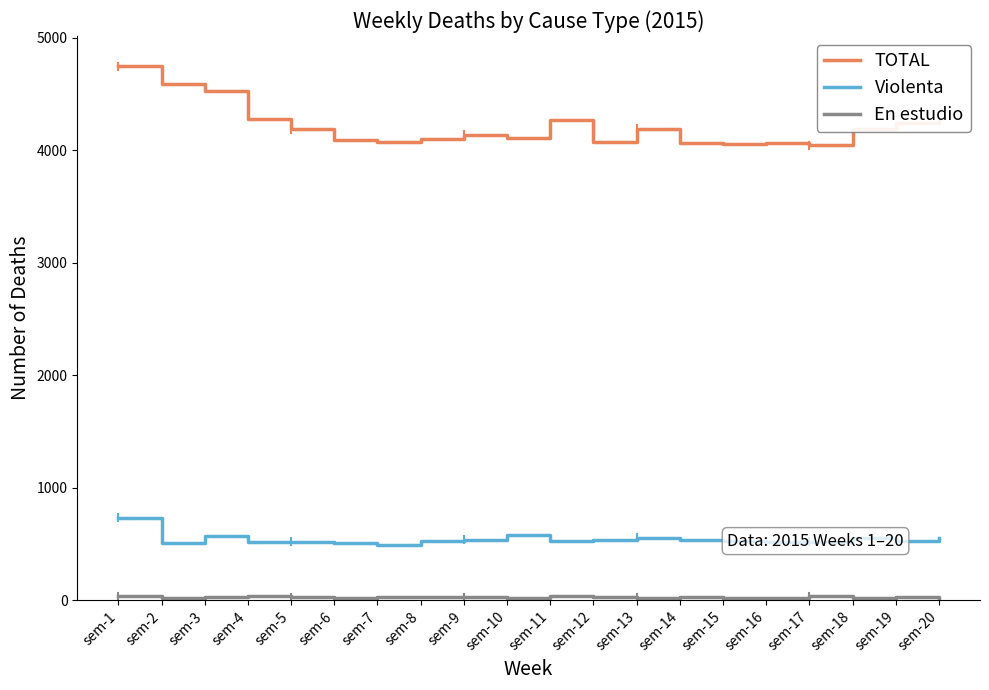

How many lines are shown in the chart?

3